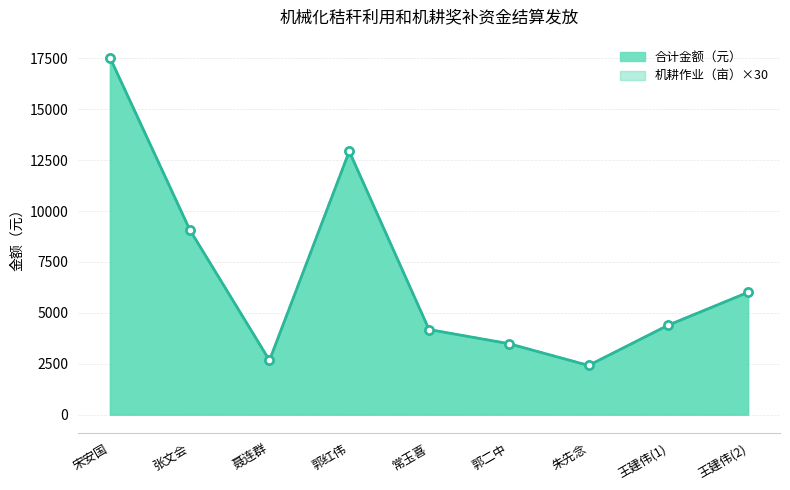

Which series has the largest total across all categories?

机耕作业（亩）